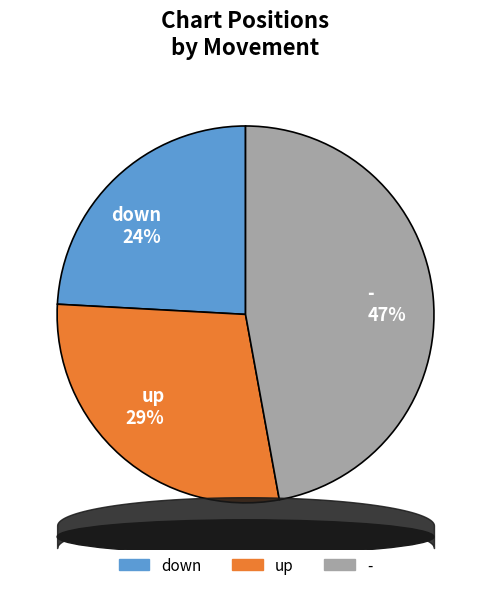

True or false: - accounts for 61% of the total.

False